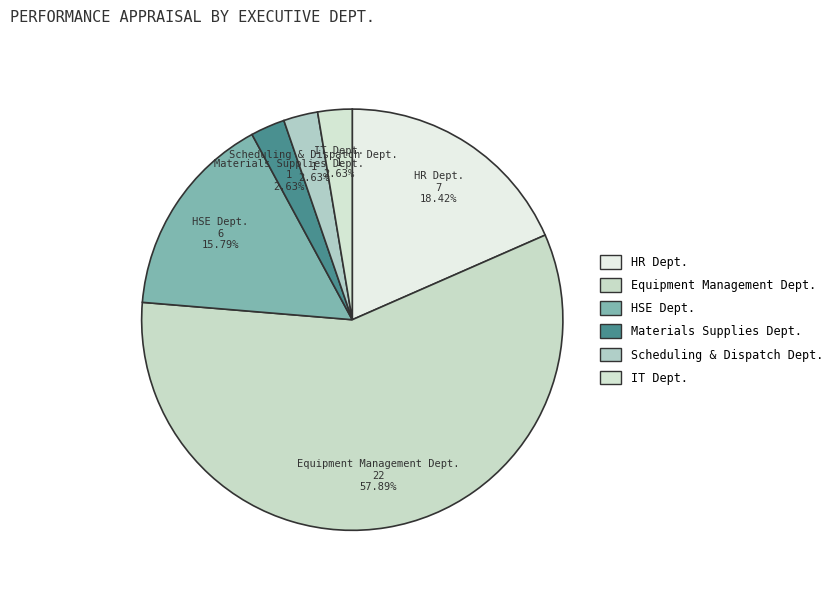

Which has a higher value, HSE Dept. or Scheduling & Dispatch Dept.?

HSE Dept.